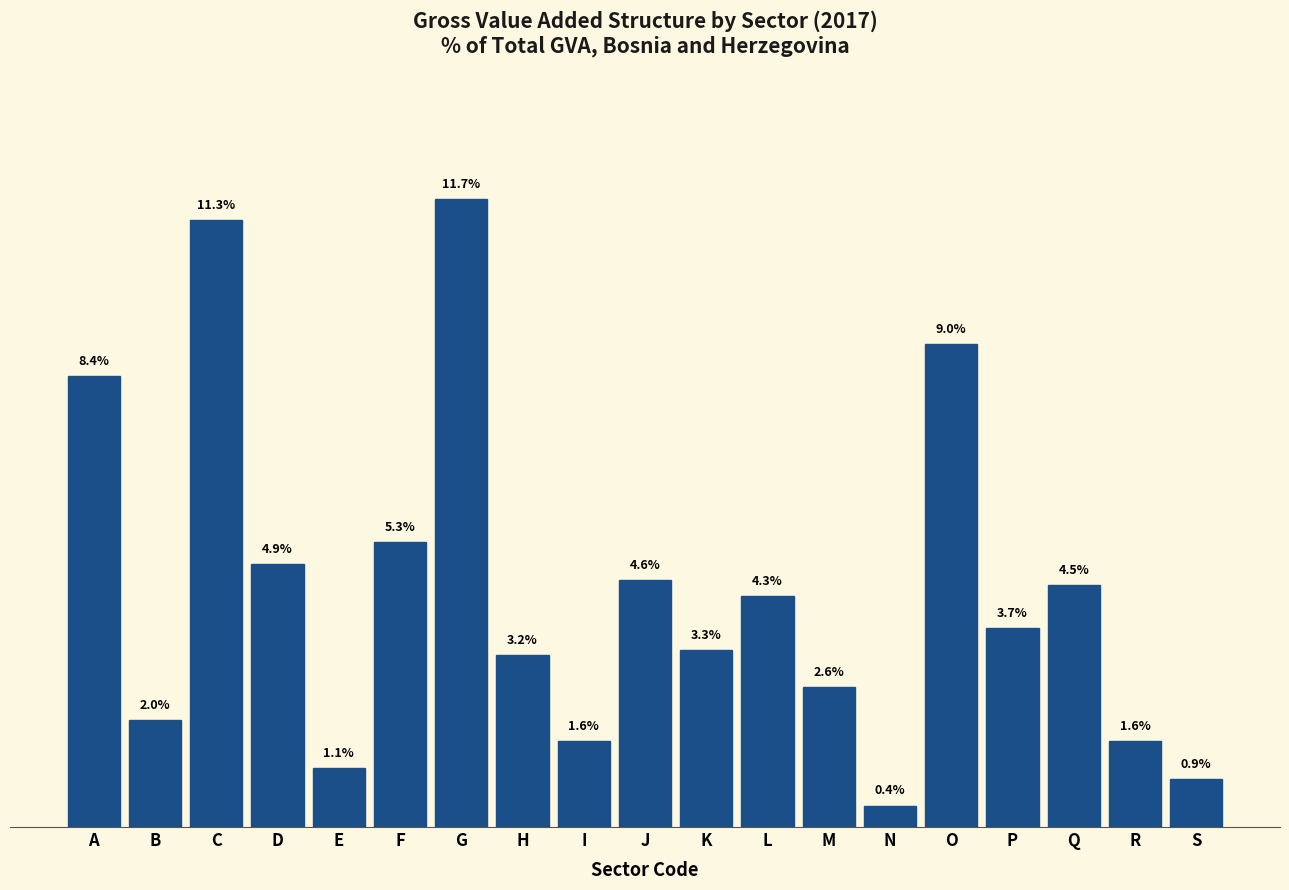

At which category does the chart reach its peak across all series?

G